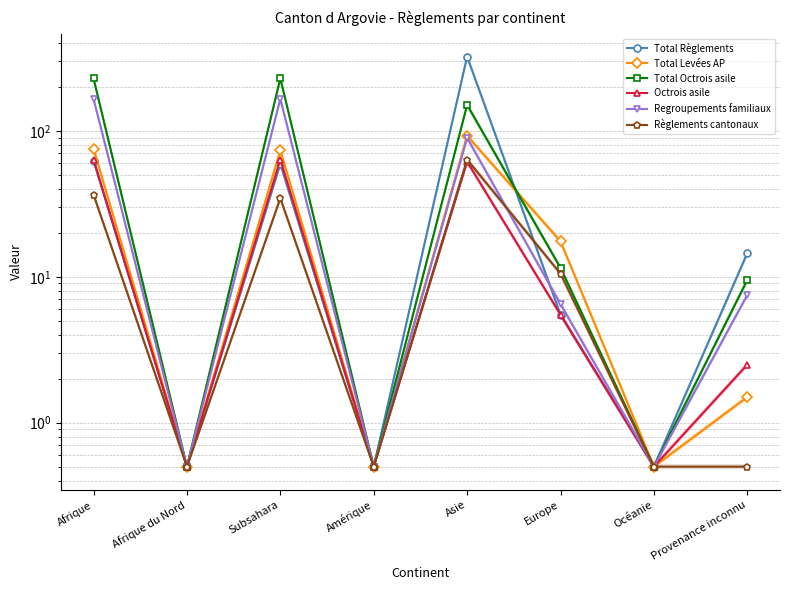

What is the average value of the Règlements cantonaux series?

18.4